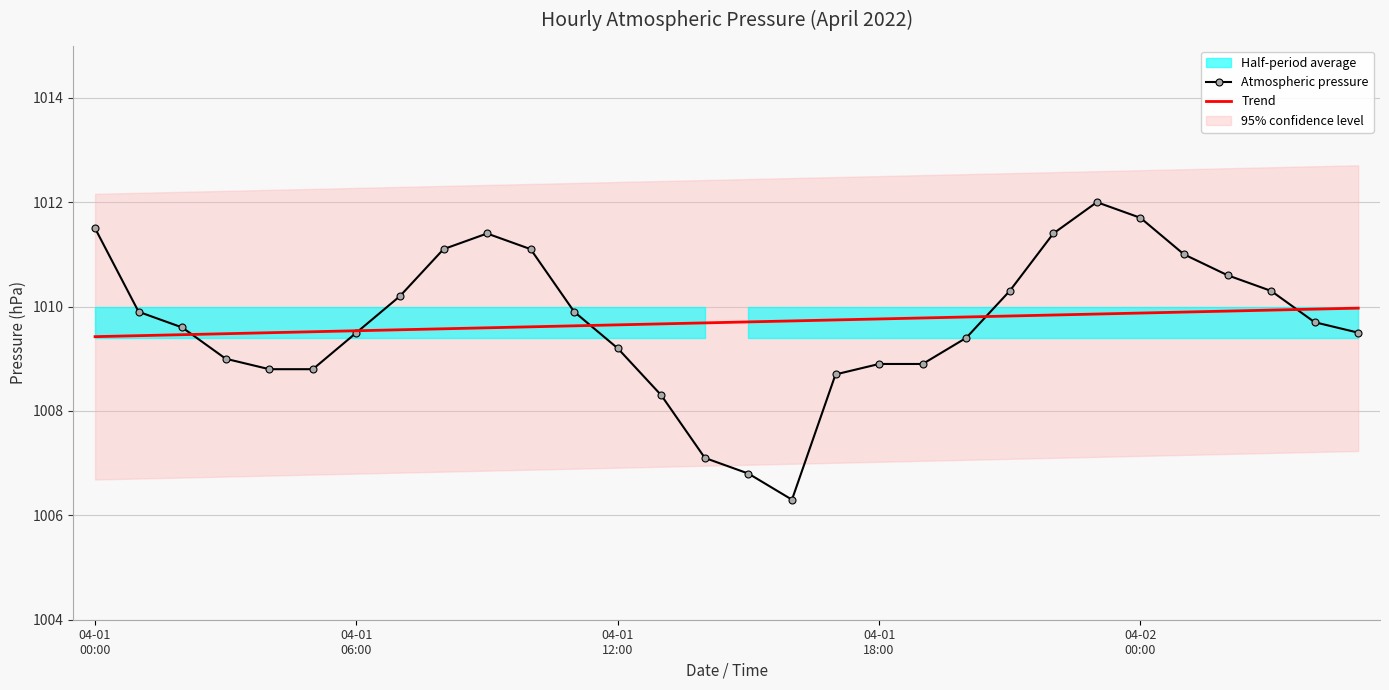

True or false: Atmospheric pressure has more than 2 points higher than both neighbors.

False